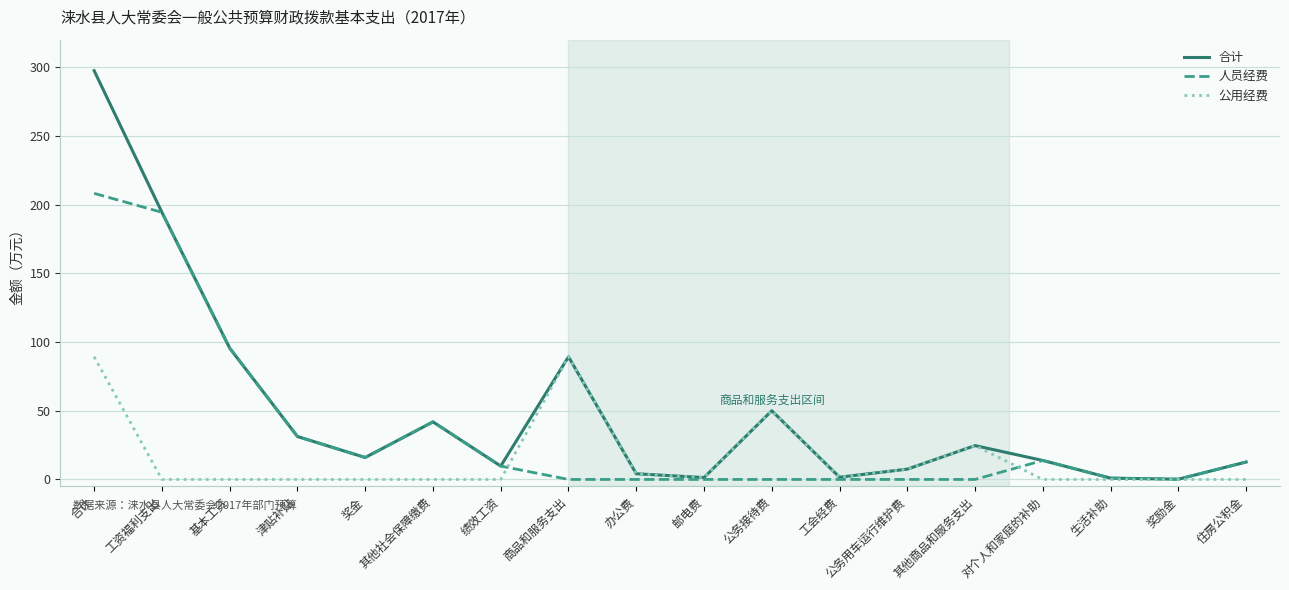

What is the approximate value of 合计 at 基本工资?

95.6